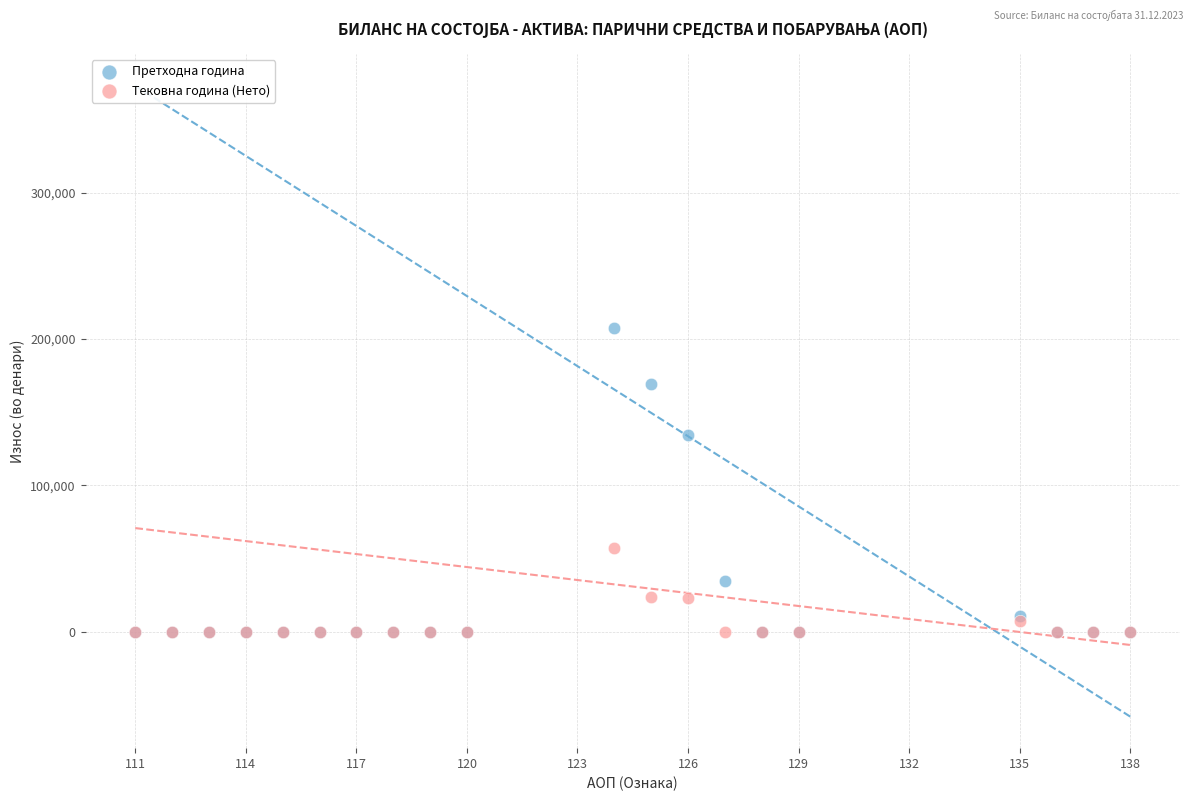

Across all series, what Y value is closest to 103570?

134631